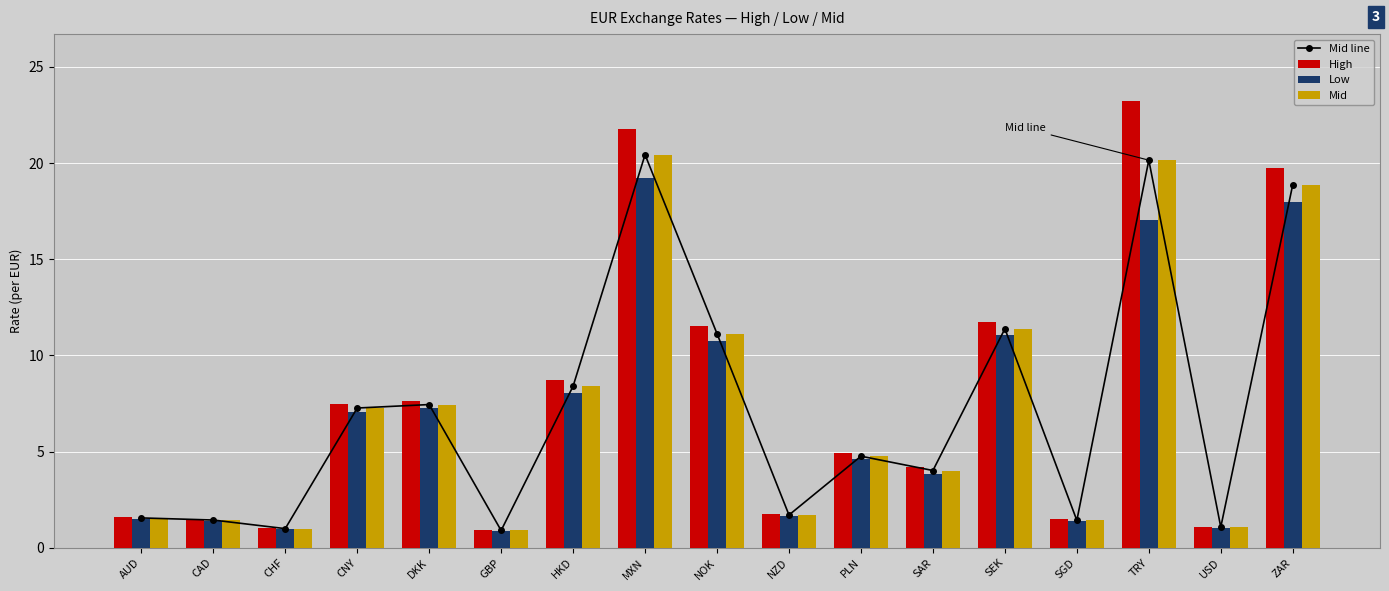

What is the difference between the maximum and minimum values in the High series?

22.3